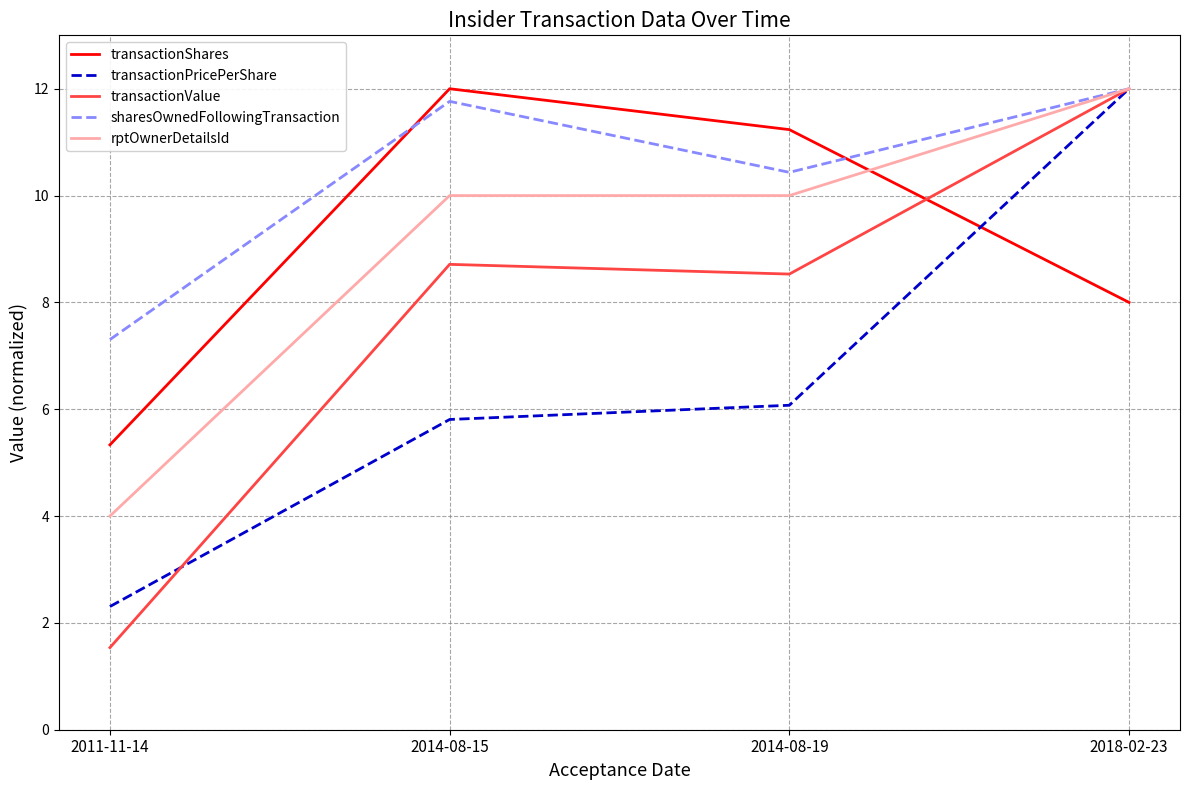

Count the number of data series in this chart.

5